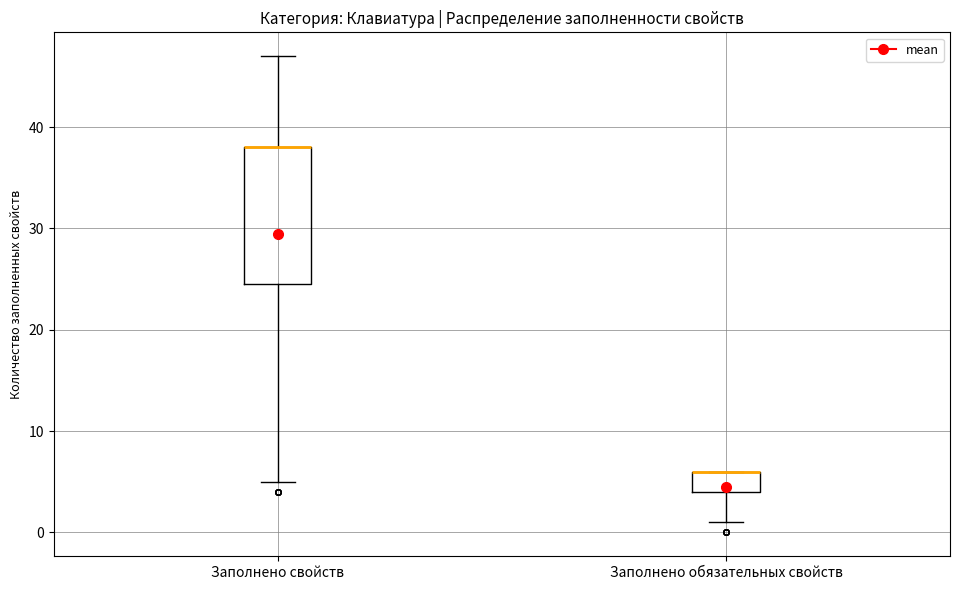

Reading left to right, transcribe this box plot: for each box, give where its median line is, the range the box spans, and where its two whiskers end, as read against the y-axis. The values are not printed on the chart, so give them approximately, as read against the axis.

Заполнено свойств: median 38 (drawn on the box's upper edge), box 25 to 38, whiskers 5 to 47
Заполнено обязательных свойств: median 6 (drawn on the box's upper edge), box 4 to 6, whiskers 1 to 6